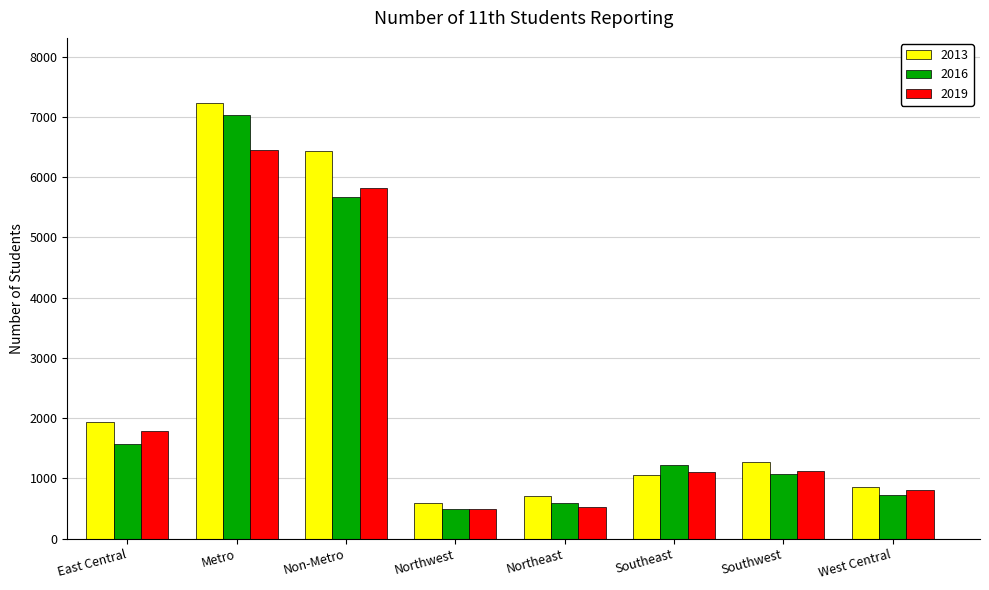

What position from the left is Metro?

2